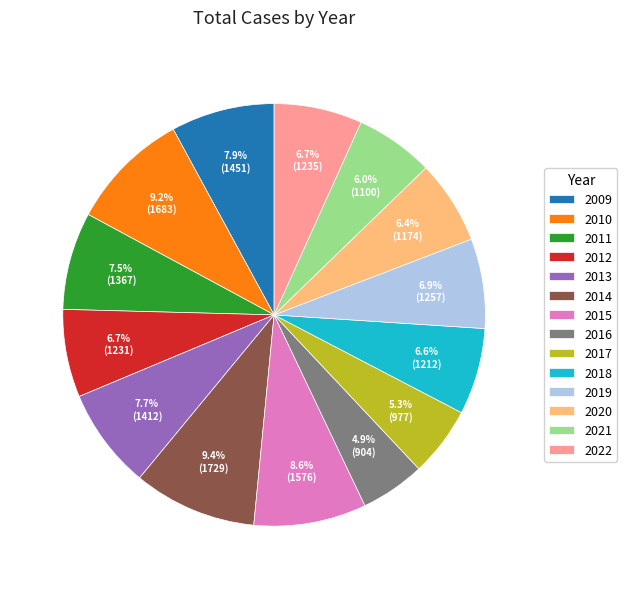

What is the ratio of the value at 2018 to the value at 2015?

0.8